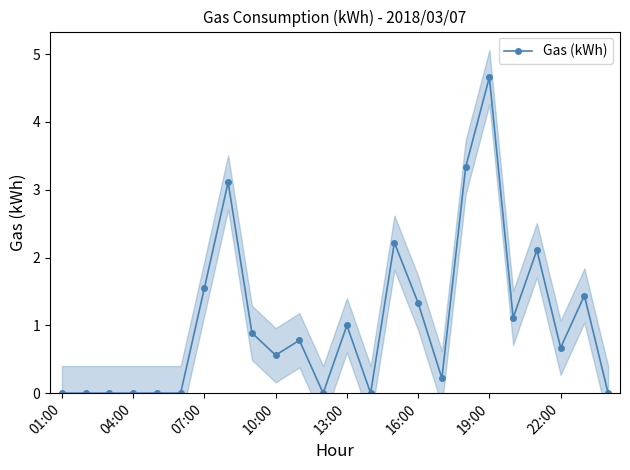

True or false: Gas (kWh) has more than 2 points higher than both neighbors.

True